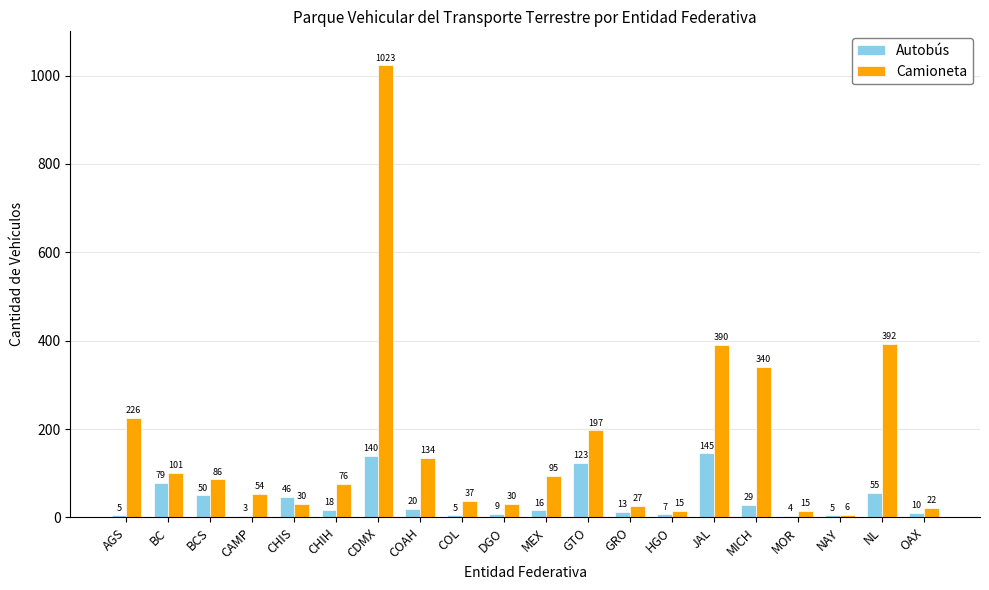

Which series has the widest spread of values?

Camioneta